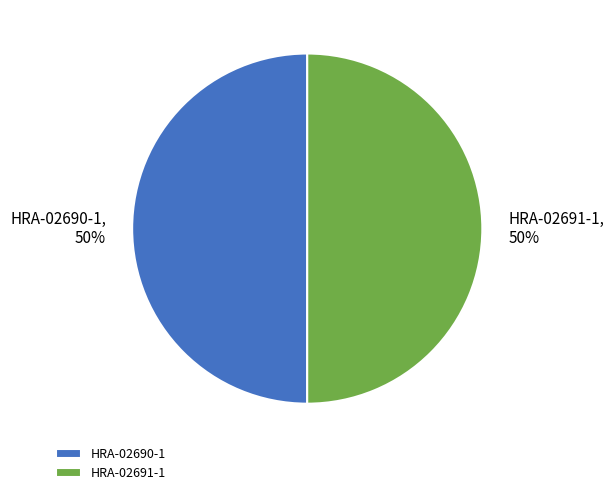

To the nearest percent, what percentage of the pie is HRA-02691-1?

50%